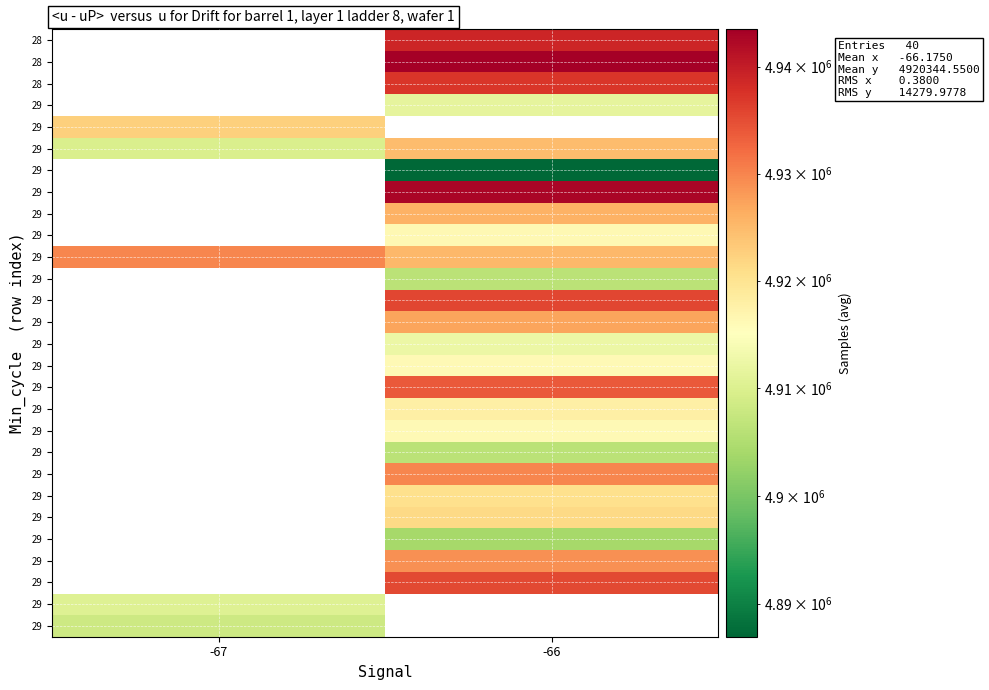

At which category does the chart reach its minimum across all series?

-66